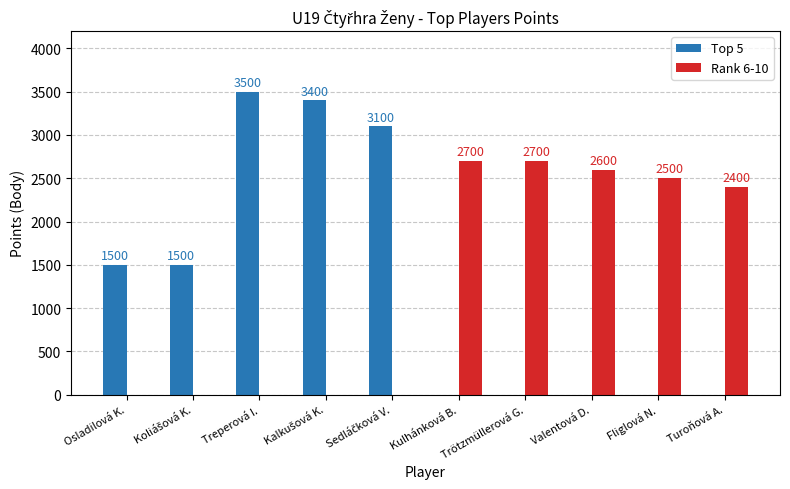

How many data points does each series have?

10